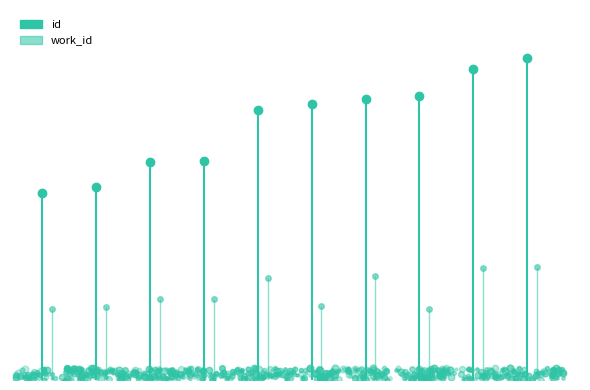

Rank the series by their average value, from highest to lowest.

id, work_id